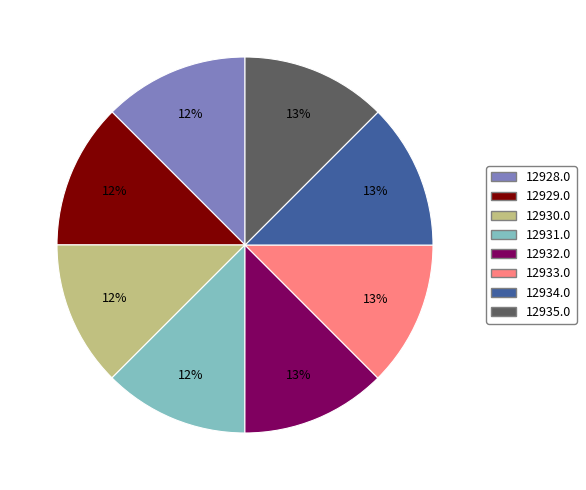

Does 12933.0 account for over 50% of the chart?

No